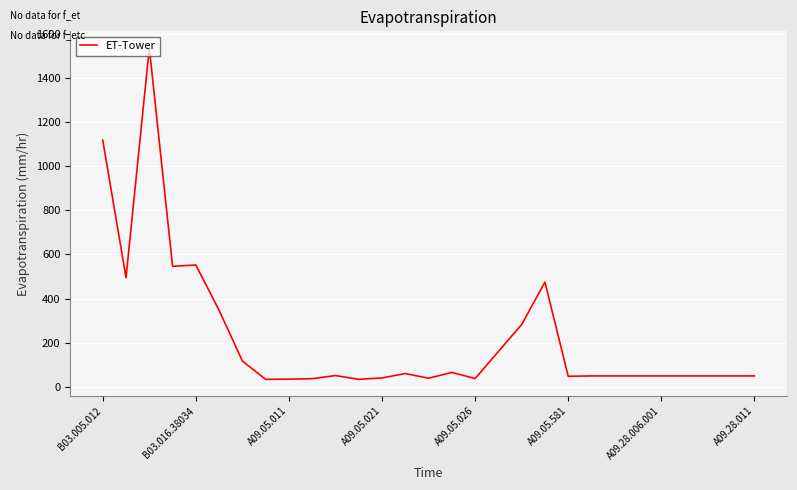

What is the difference between the maximum and minimum values?

1501.1